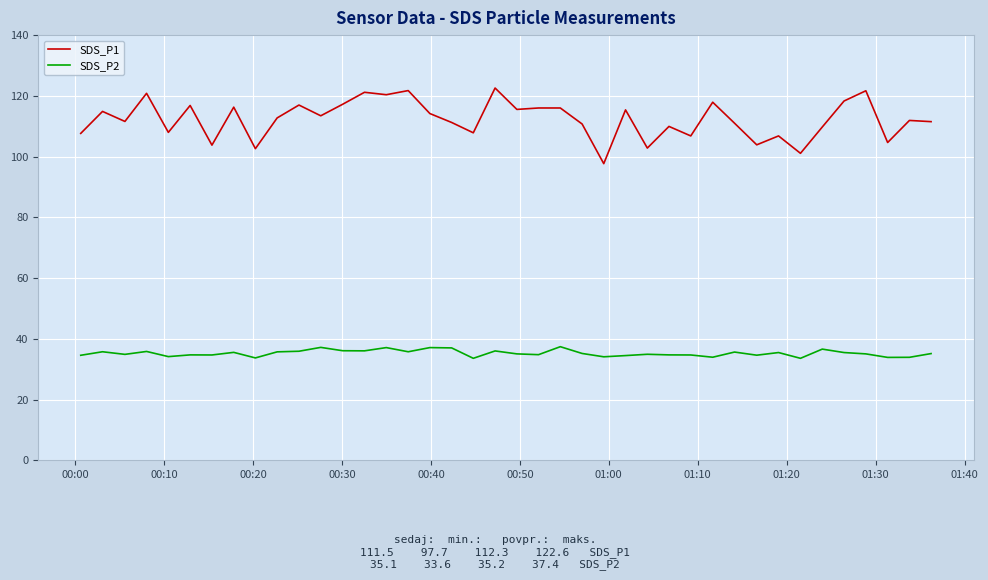

Which series has the largest total across all categories?

SDS_P1